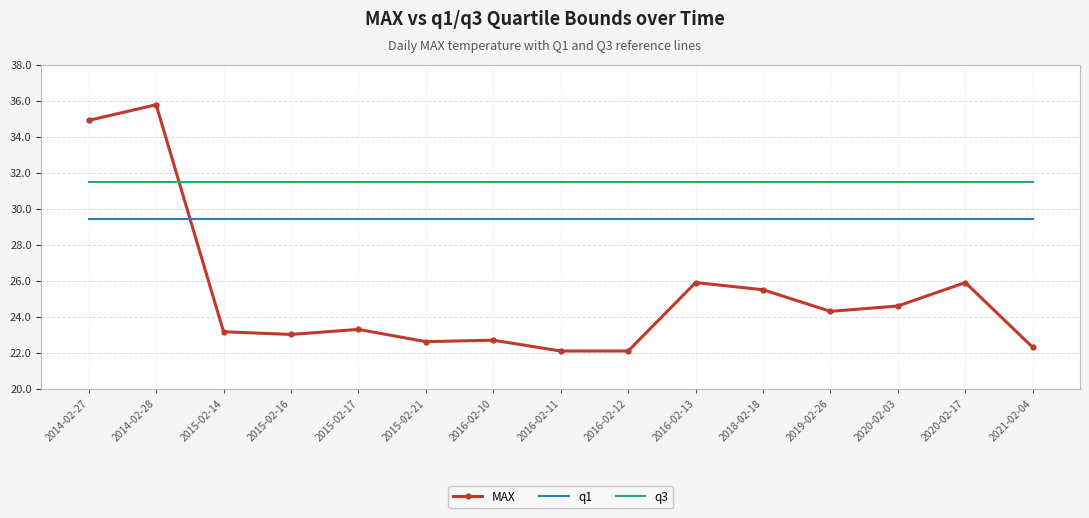

The value of q3 at 2016-02-11 is 31.5. True or false?

True